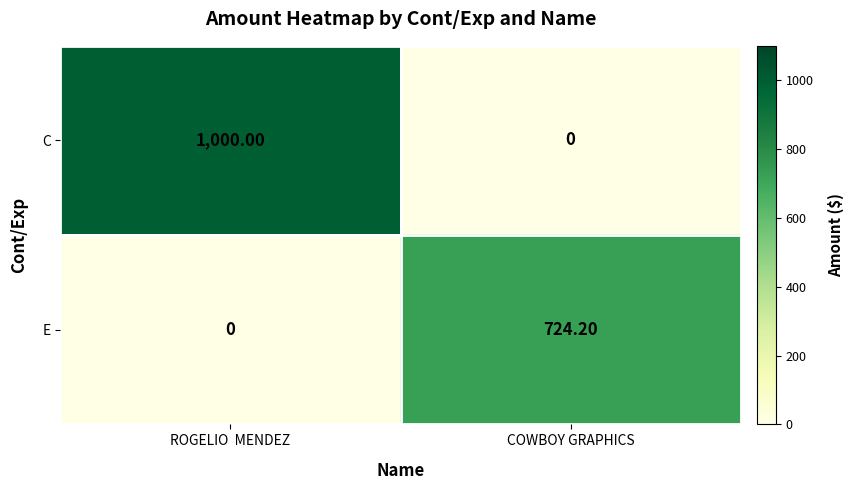

Which series has the largest range (max minus min)?

C